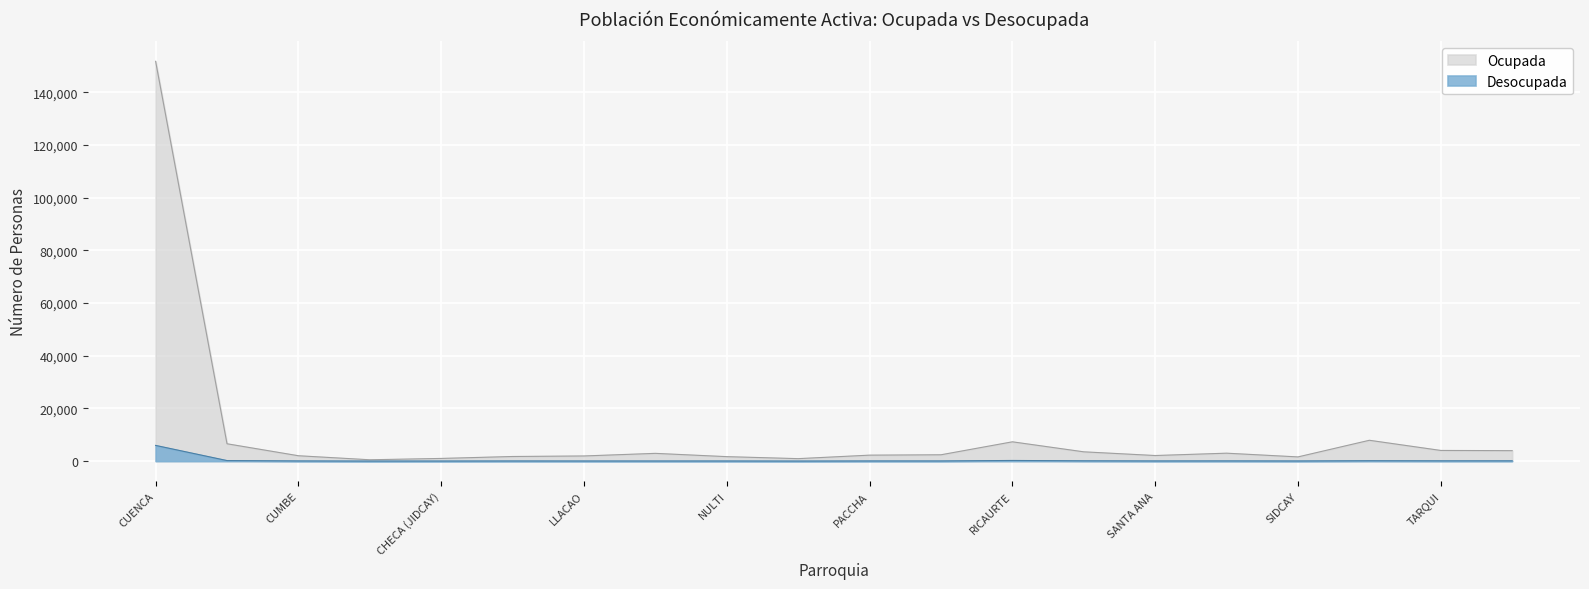

Does the chart display data point markers on the line(s)?

No